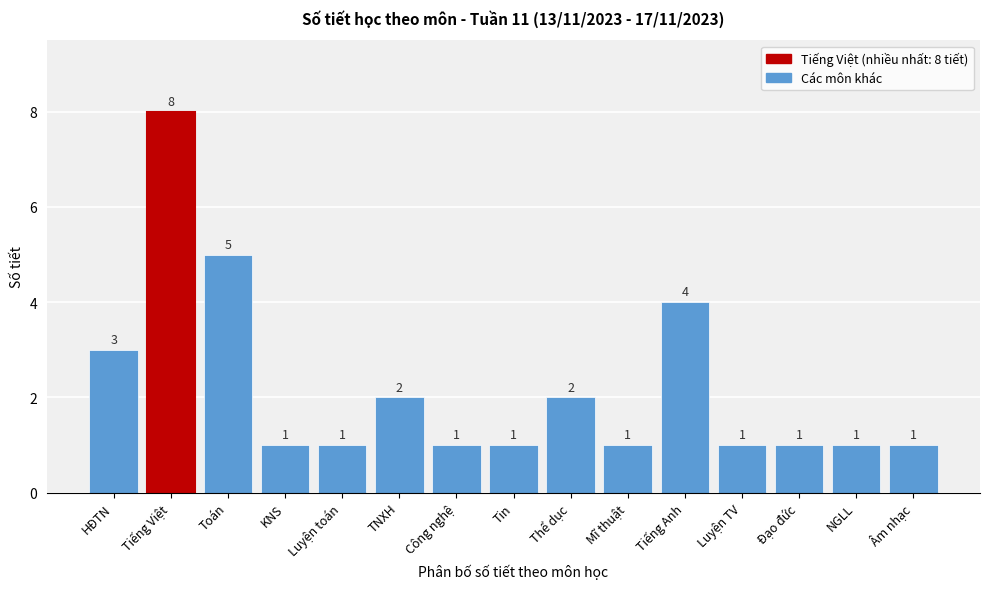

Reading left to right, transcribe all the data shown in this chart.

HĐTN=3	Tiếng Việt=8	Toán=5	KNS=1	Luyện toán=1	TNXH=2	Công nghệ=1	Tin=1	Thể dục=2	Mĩ thuật=1	Tiếng Anh=4	Luyện TV=1	Đạo đức=1	NGLL=1	Âm nhạc=1